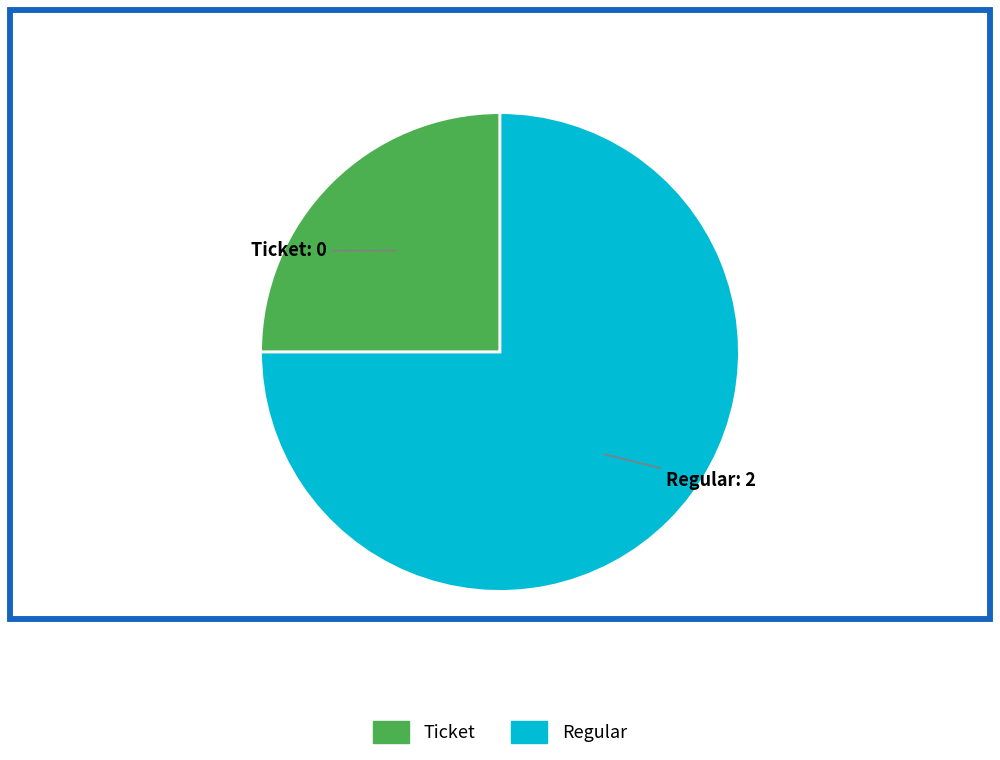

How many segments does this pie chart have?

2